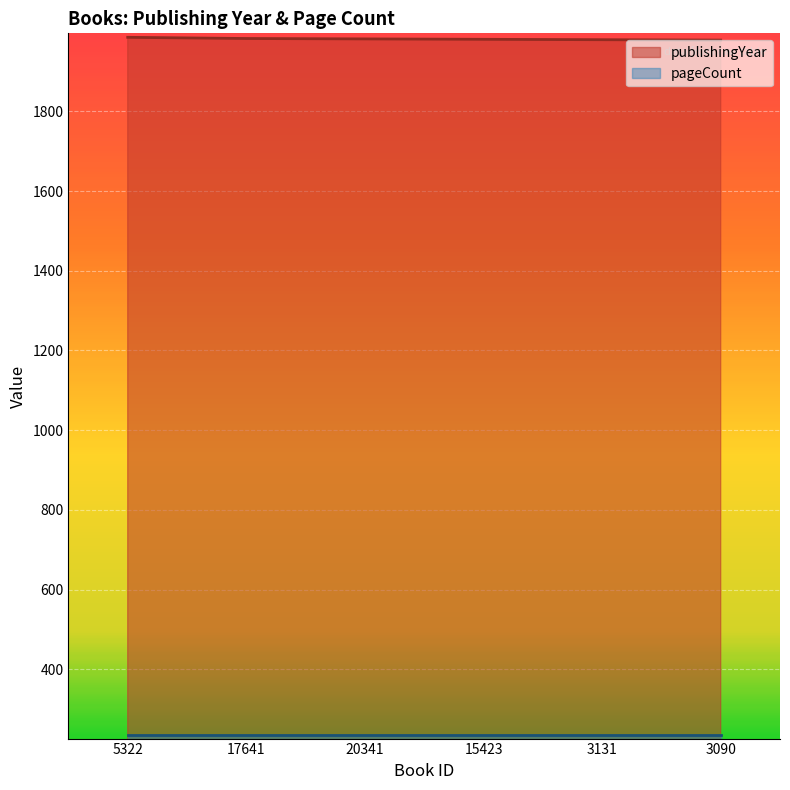

Reading left to right, extract all data points from this chart.

5322=1986	17641=1983	20341=1982	15423=1981	3131=1980	3090=1979